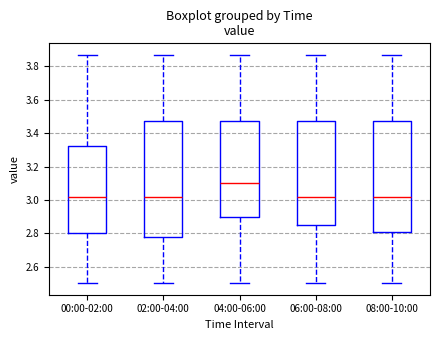

Reading left to right, read every box against the y-axis: the position of its median line, the range the box covers, and the ends of its whiskers. The values are not printed on the chart, so give them approximately, as read against the axis.

00:00-02:00: median 3.02, box 2.80 to 3.32, whiskers 2.50 to 3.88
02:00-04:00: median 3.02, box 2.78 to 3.48, whiskers 2.50 to 3.88
04:00-06:00: median 3.10, box 2.90 to 3.48, whiskers 2.50 to 3.88
06:00-08:00: median 3.02, box 2.84 to 3.48, whiskers 2.50 to 3.88
08:00-10:00: median 3.02, box 2.80 to 3.48, whiskers 2.50 to 3.88